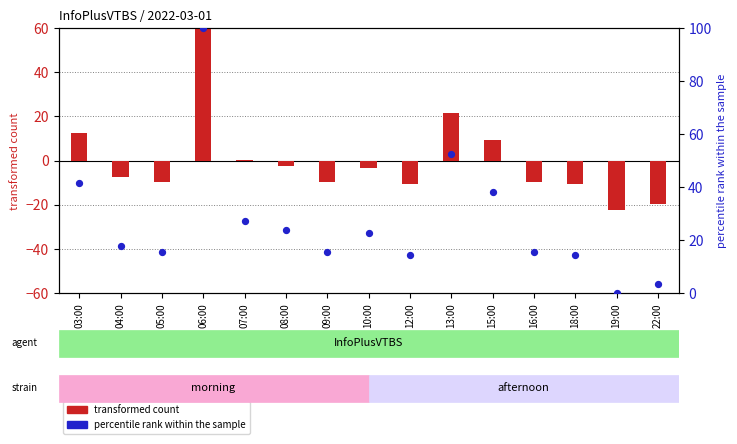

What is the total value across all series at 19:00?

-22.5